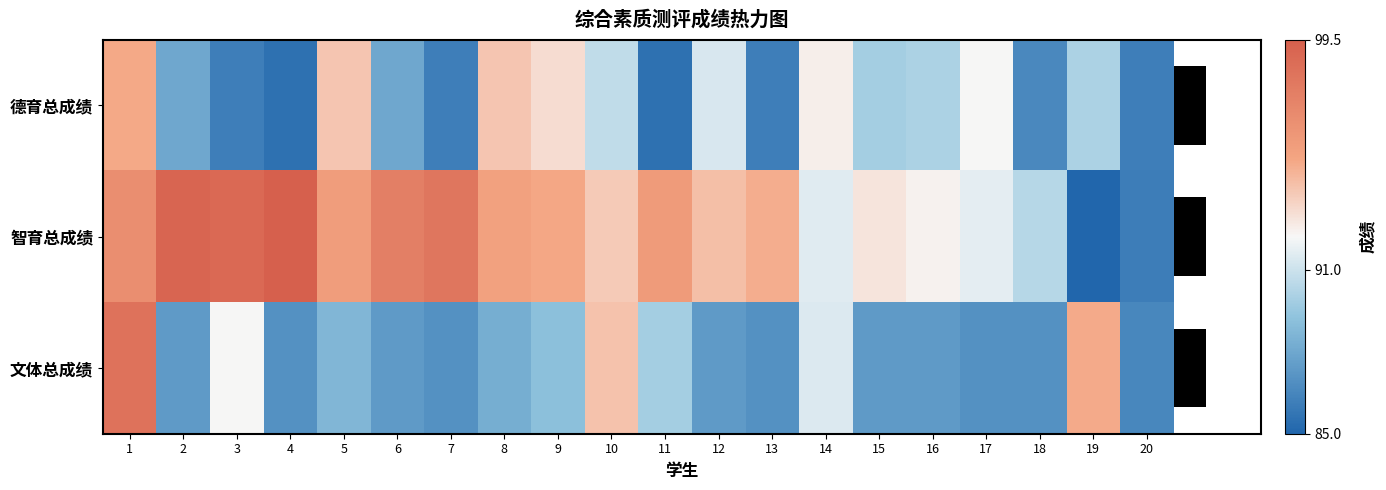

At which category is the sum across all series the highest?

1